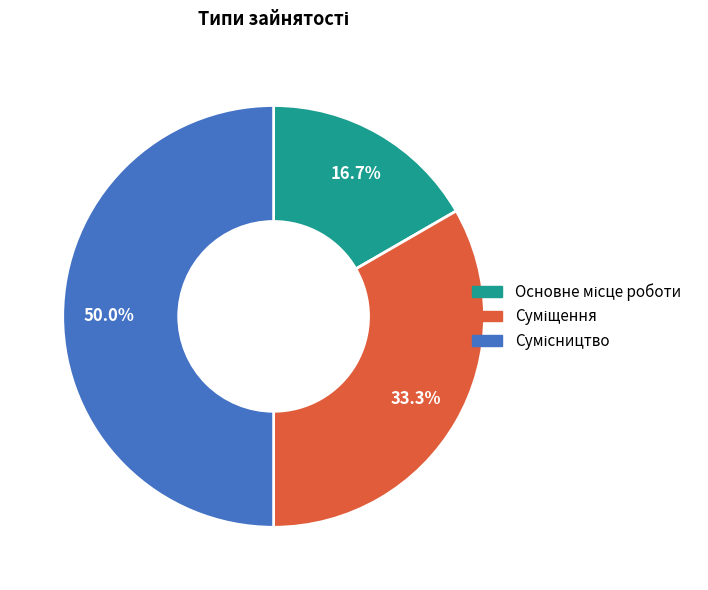

Do Сумісництво and Основне місце роботи together represent more than half of the pie?

Yes